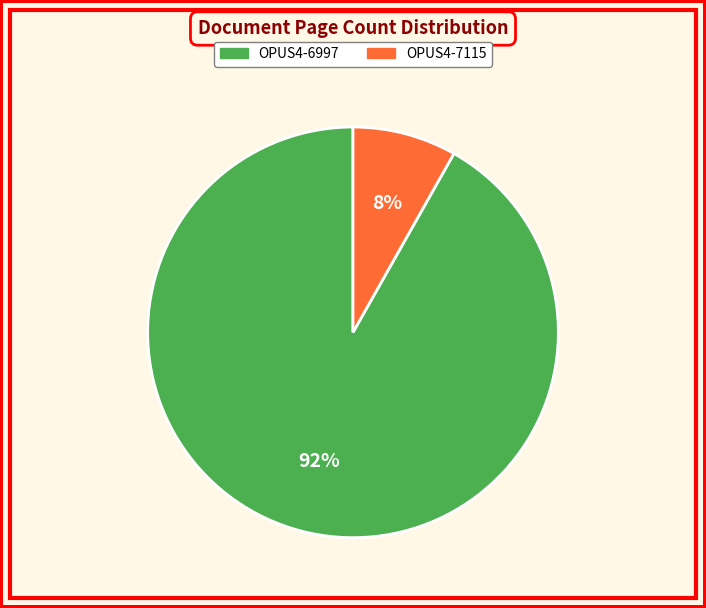

What is the majority slice?

OPUS4-6997